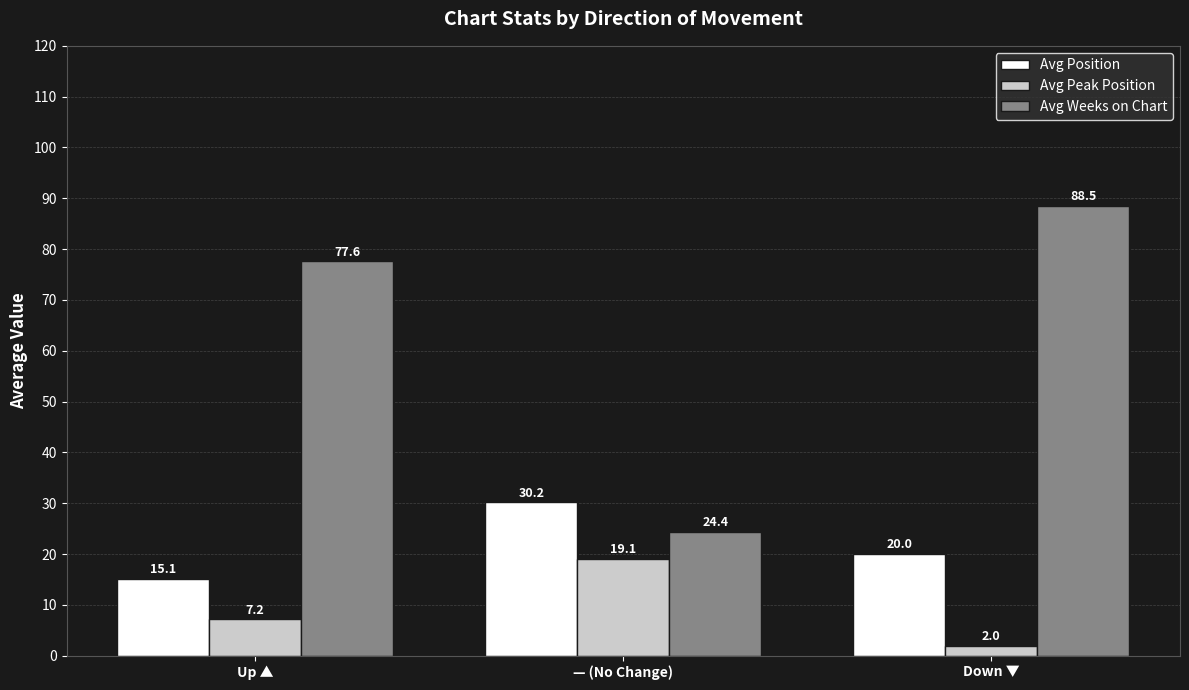

True or false: Avg Peak Position has a value of 29.8 at — (No Change).

False